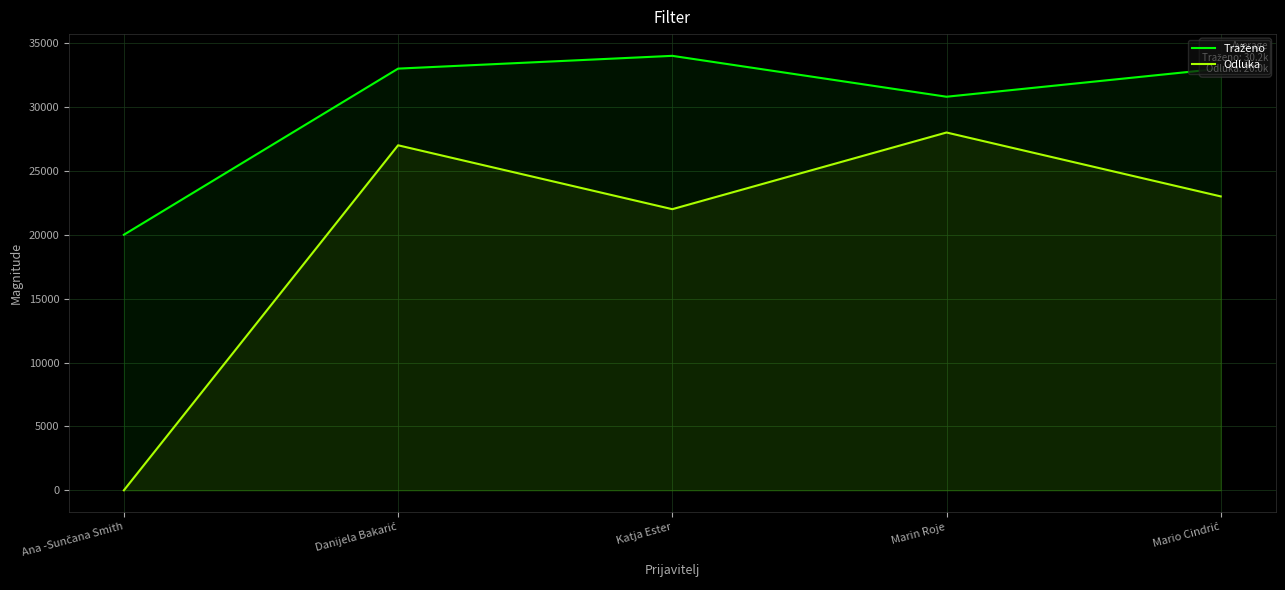

True or false: Traženo and Odluka cross at least once.

False